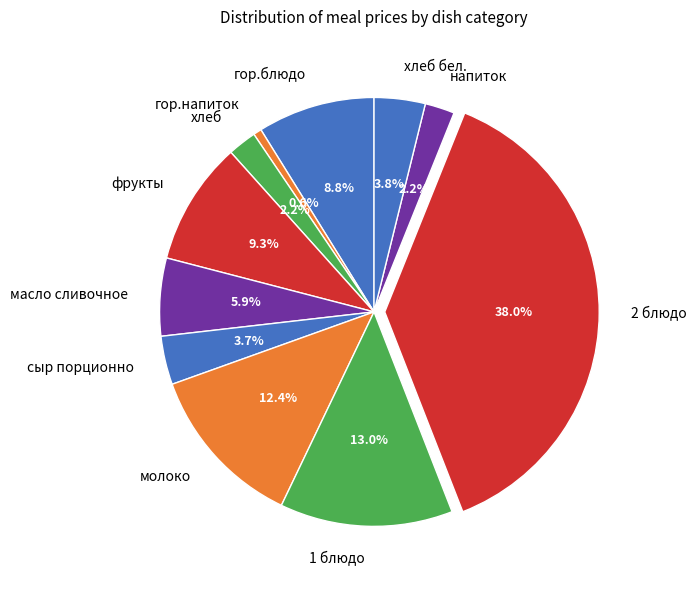

To the nearest percent, what portion does 1 блюдо represent?

13%